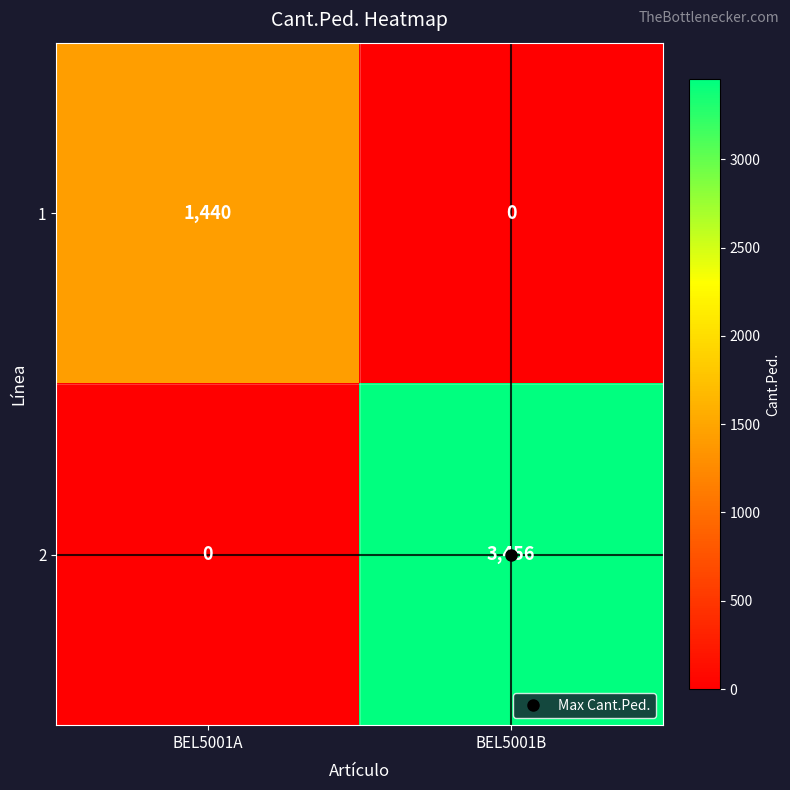

At which label does 1 reach its minimum?

BEL5001B